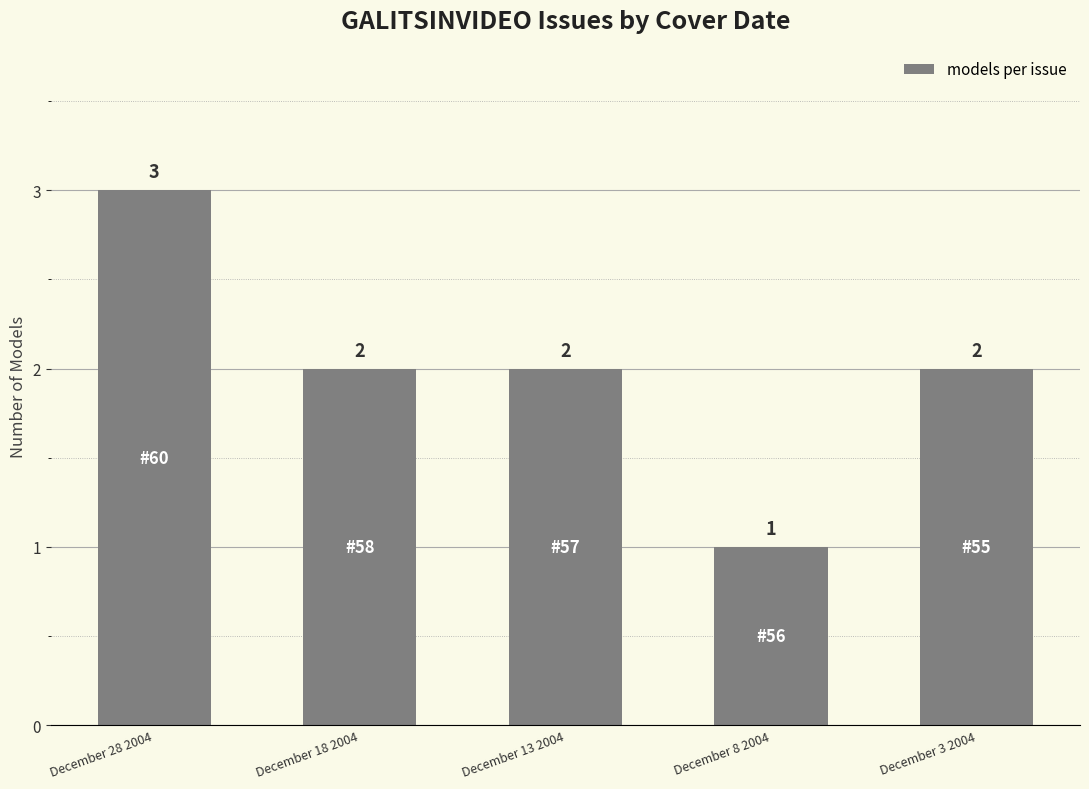

What is the smallest value displayed?

1